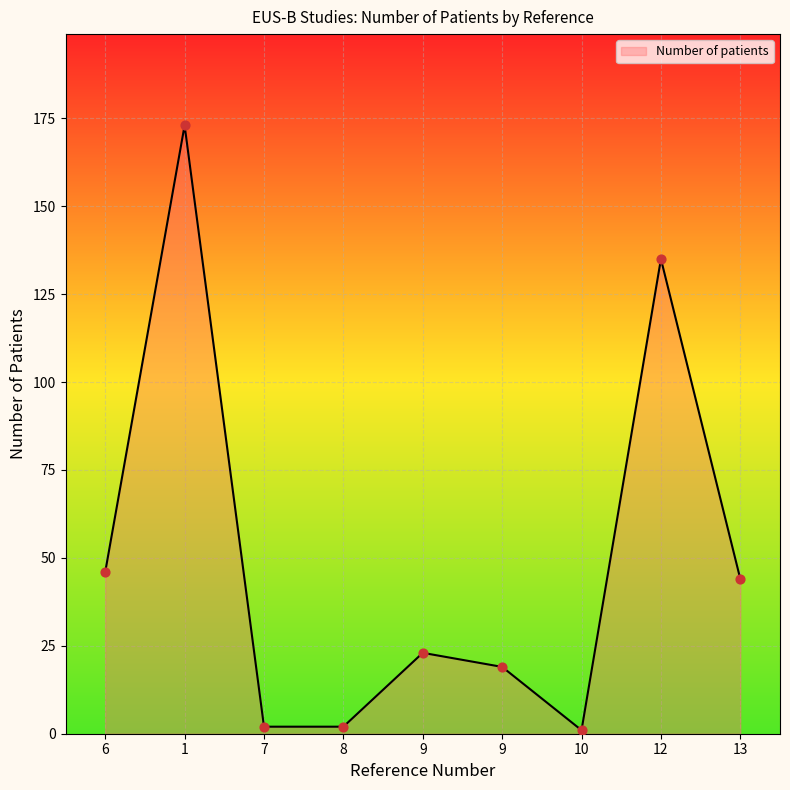

What is the change in value from 6 to 8?

-44